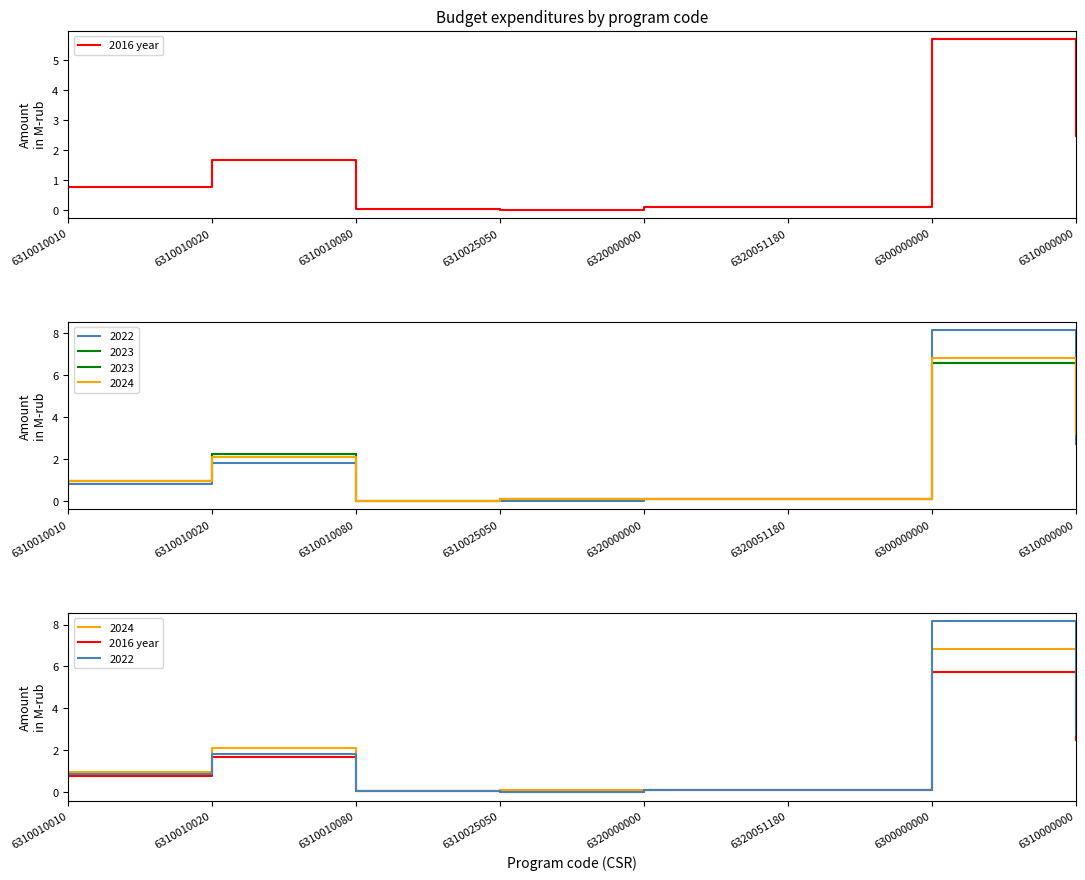

Between 6310010080 and 6320000000, which is larger?

6320000000